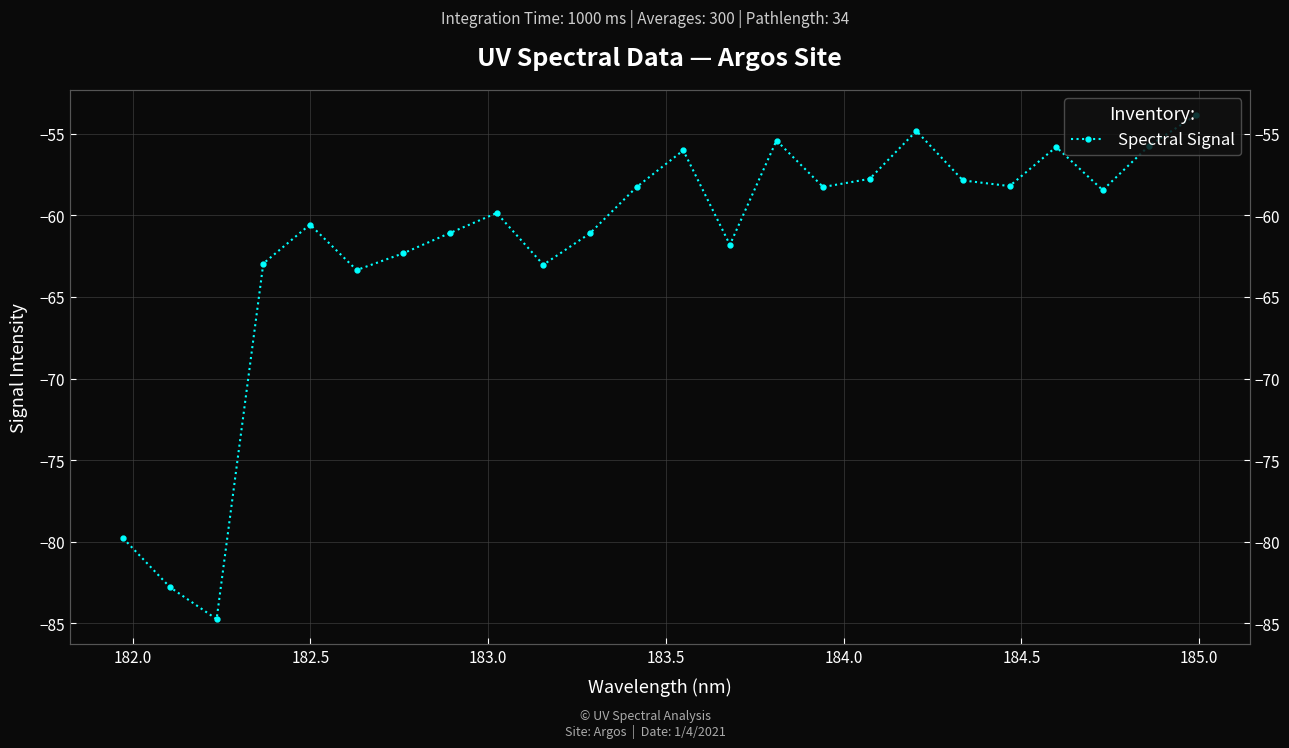

What is the difference between the second highest and second lowest values?

28.0